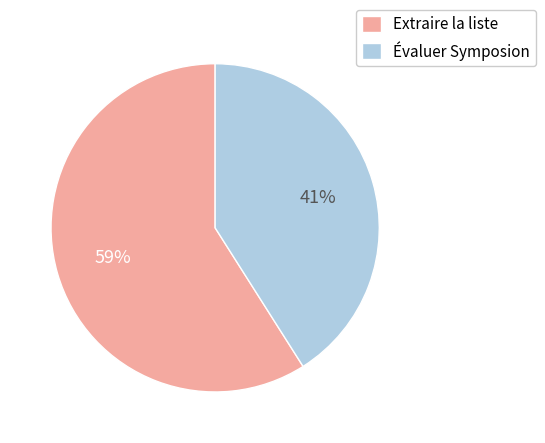

Combined, do Extraire la liste and Évaluer Symposion account for over 50%?

Yes